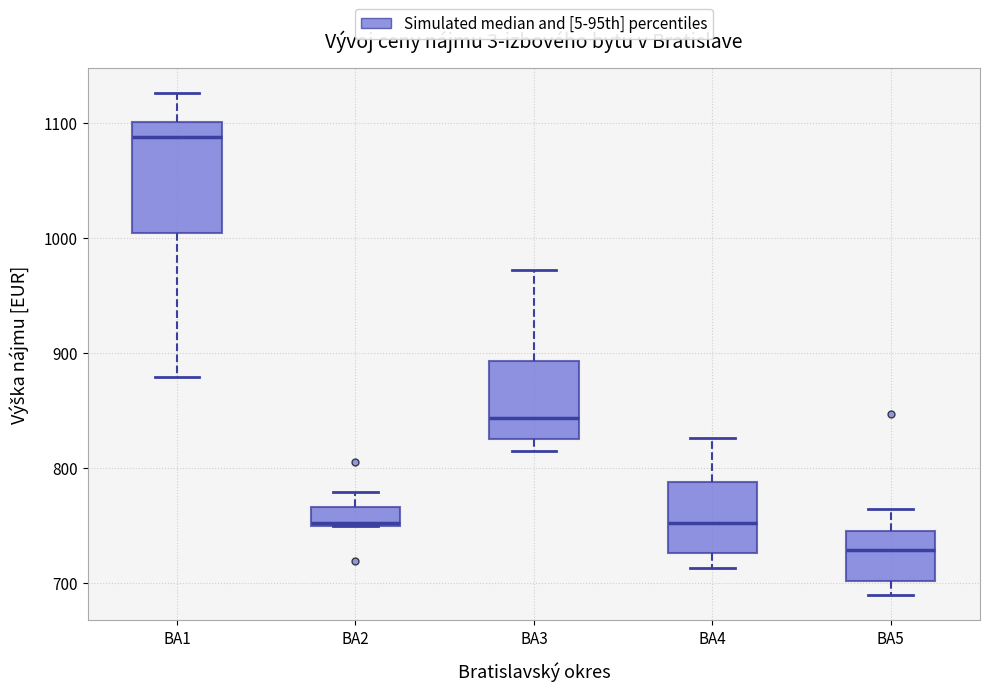

Which box's median line is the lowest?

BA5